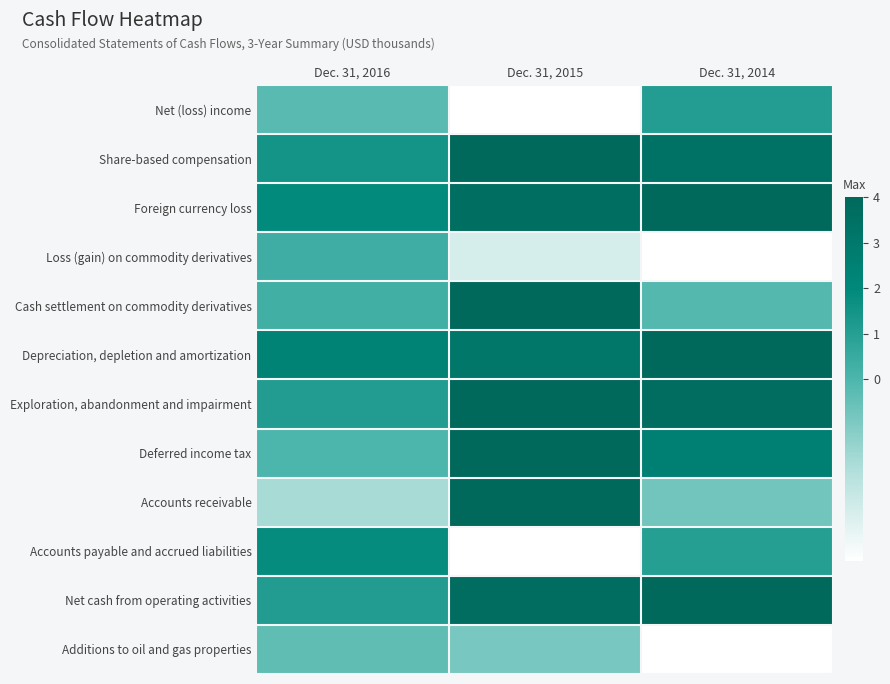

Reading left to right, extract all data points from this chart.

Net (loss) income: Dec. 31, 2016=-0.2	Dec. 31, 2015=-4.0	Dec. 31, 2014=1.1
Share-based compensation: Dec. 31, 2016=1.5	Dec. 31, 2015=4.0	Dec. 31, 2014=3.4
Foreign currency loss: Dec. 31, 2016=1.9	Dec. 31, 2015=3.7	Dec. 31, 2014=4.0
Loss (gain) on commodity derivatives: Dec. 31, 2016=0.3	Dec. 31, 2015=-2.9	Dec. 31, 2014=-4.0
Cash settlement on commodity derivatives: Dec. 31, 2016=0.3	Dec. 31, 2015=4.0	Dec. 31, 2014=-0.1
Depreciation, depletion and amortization: Dec. 31, 2016=2.4	Dec. 31, 2015=3.1	Dec. 31, 2014=4.0
Exploration, abandonment and impairment: Dec. 31, 2016=1.1	Dec. 31, 2015=4.0	Dec. 31, 2014=3.7
Deferred income tax: Dec. 31, 2016=-0.0	Dec. 31, 2015=4.0	Dec. 31, 2014=2.5
Accounts receivable: Dec. 31, 2016=-1.8	Dec. 31, 2015=4.0	Dec. 31, 2014=-0.7
Accounts payable and accrued liabilities: Dec. 31, 2016=1.8	Dec. 31, 2015=-4.0	Dec. 31, 2014=1.0
Net cash from operating activities: Dec. 31, 2016=1.1	Dec. 31, 2015=3.7	Dec. 31, 2014=4.0
Additions to oil and gas properties: Dec. 31, 2016=-0.4	Dec. 31, 2015=-0.9	Dec. 31, 2014=-4.0